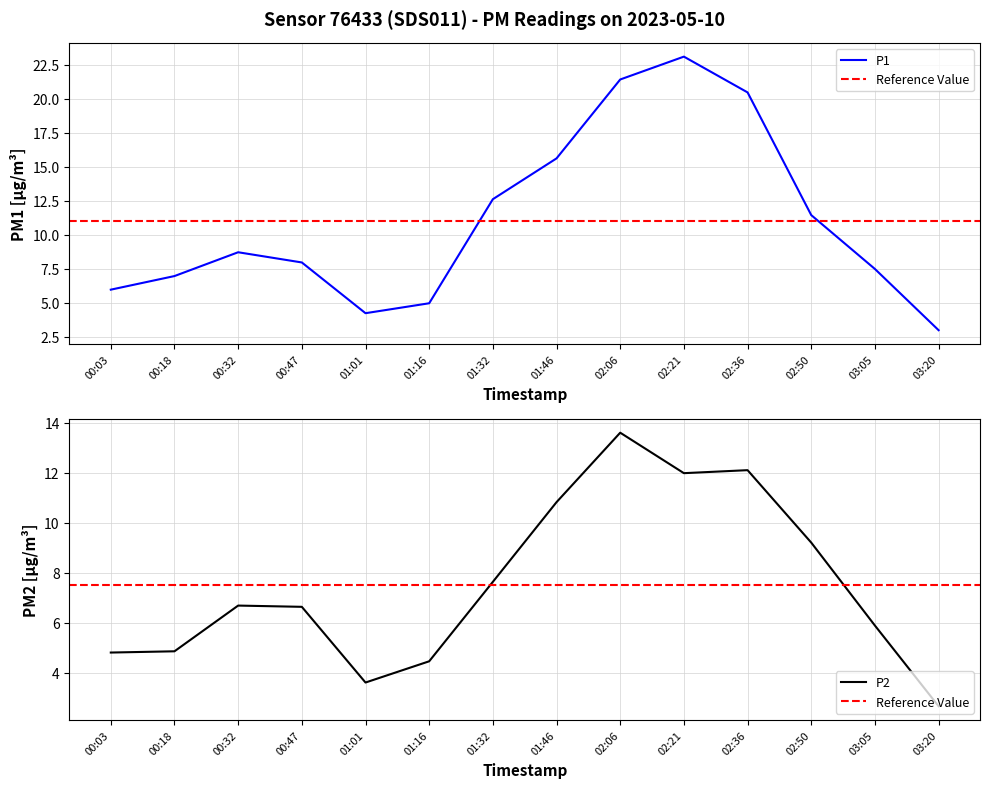

How many values in the P2 series are below 6?

6